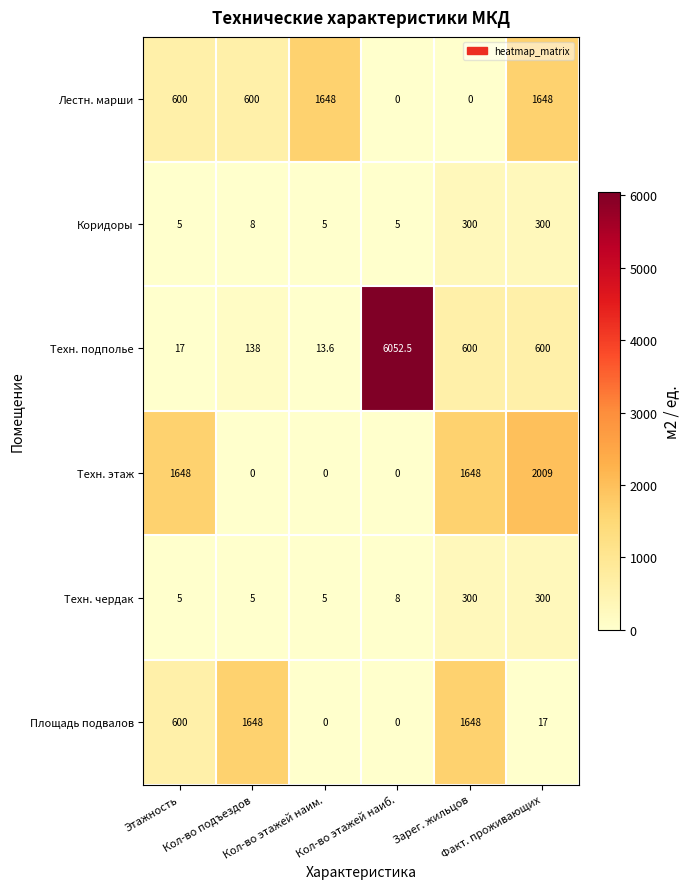

Which series has the largest total across all categories?

Техн. подполье